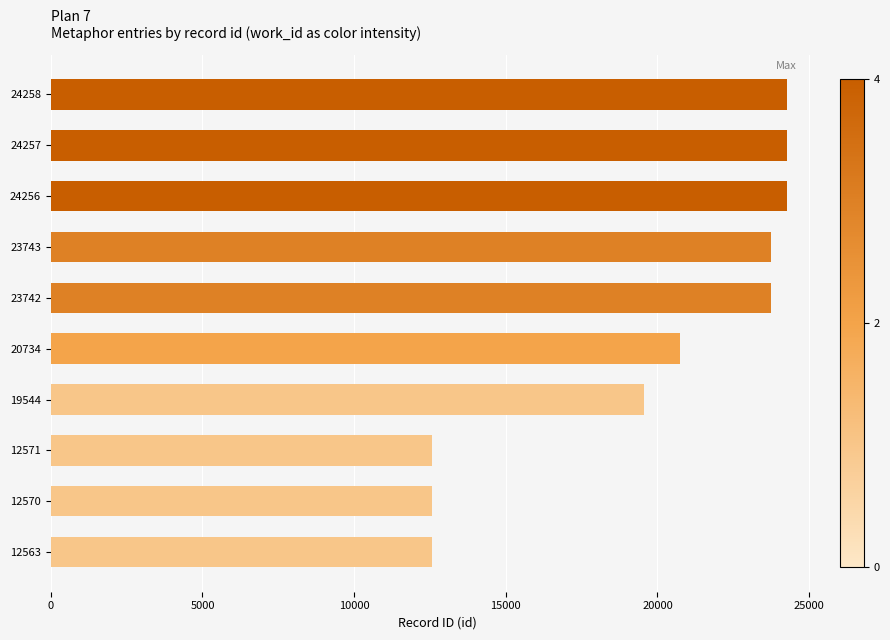

The value at 12571 is 21064. True or false?

False